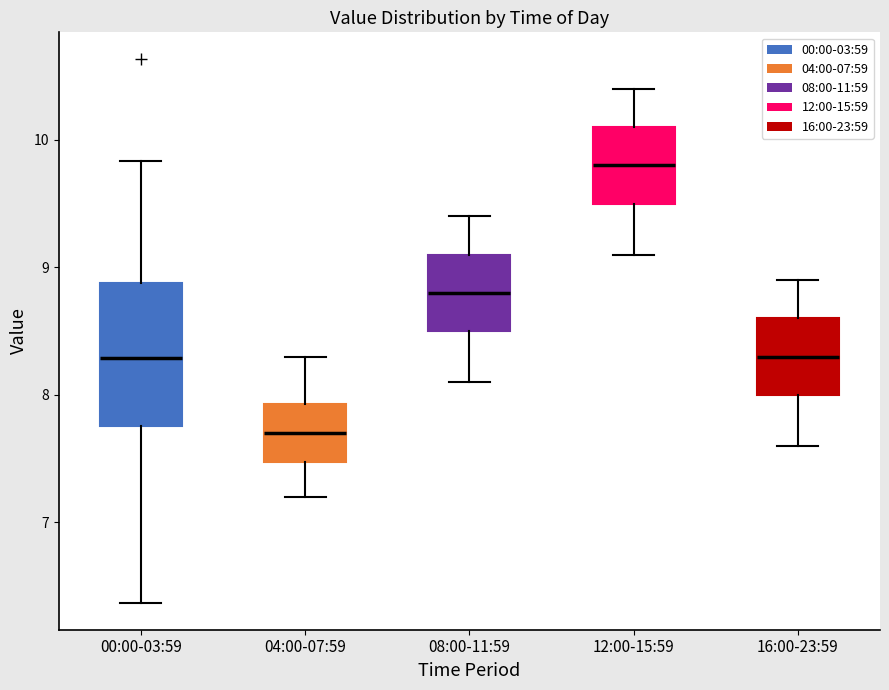

Reading left to right, read every box against the y-axis: the position of its median line, the range the box covers, and the ends of its whiskers. The values are not printed on the chart, so give them approximately, as read against the axis.

00:00-03:59: median 8.3, box 7.8 to 8.9, whiskers 6.4 to 9.8
04:00-07:59: median 7.7, box 7.5 to 7.9, whiskers 7.2 to 8.3
08:00-11:59: median 8.8, box 8.5 to 9.1, whiskers 8.1 to 9.4
12:00-15:59: median 9.8, box 9.5 to 10.1, whiskers 9.1 to 10.4
16:00-23:59: median 8.3, box 8.0 to 8.6, whiskers 7.6 to 8.9